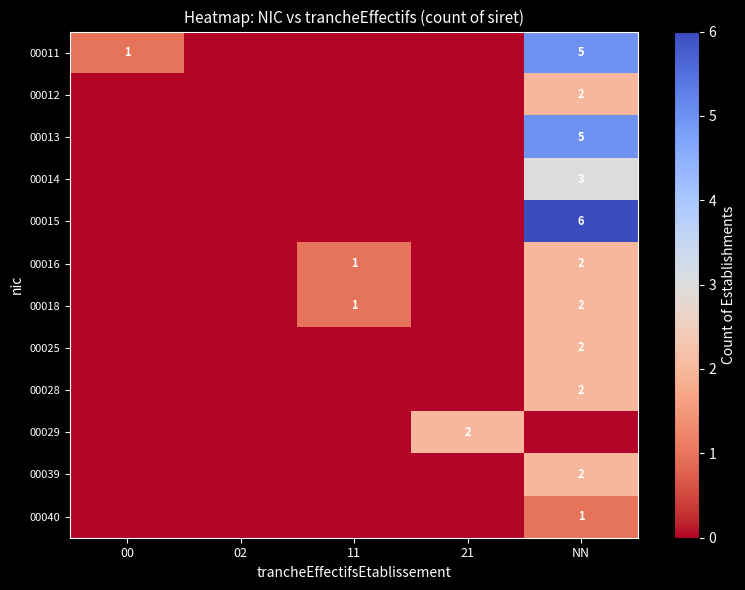

At NN, list the series in order from smallest to largest.

00029, 00040, 00012, 00016, 00018, 00025, 00028, 00039, 00014, 00011, 00013, 00015